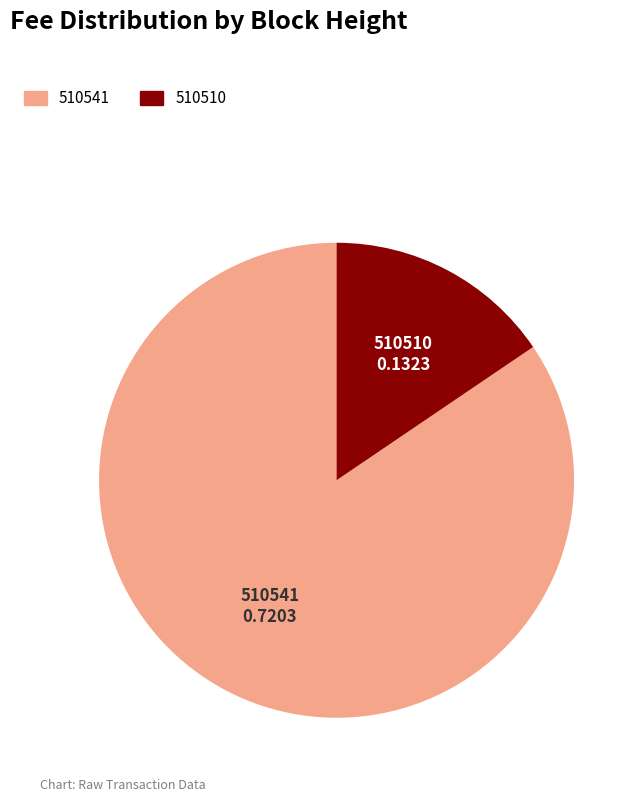

Do 510541 and 510510 together represent more than half of the pie?

Yes